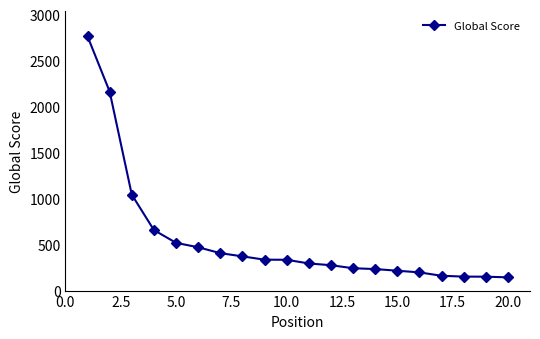

Count the number of categories in the chart.

20